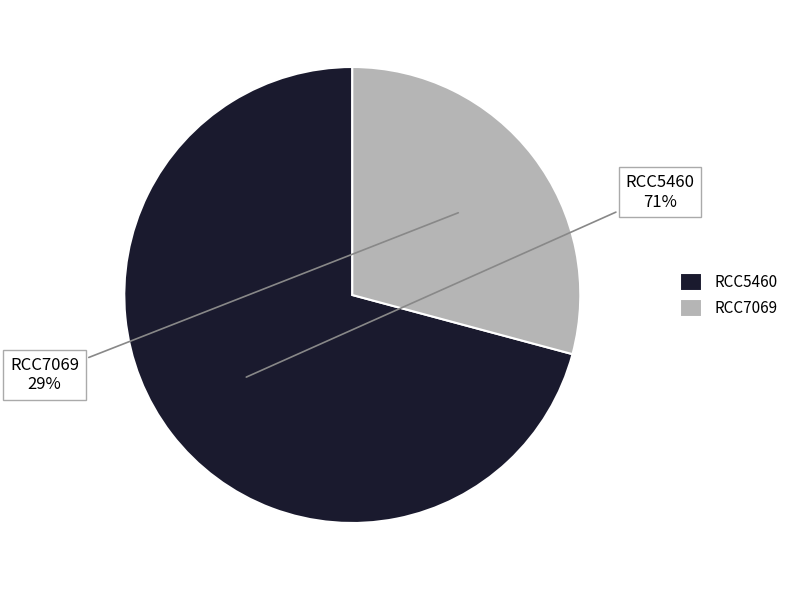

What is the majority slice?

RCC5460